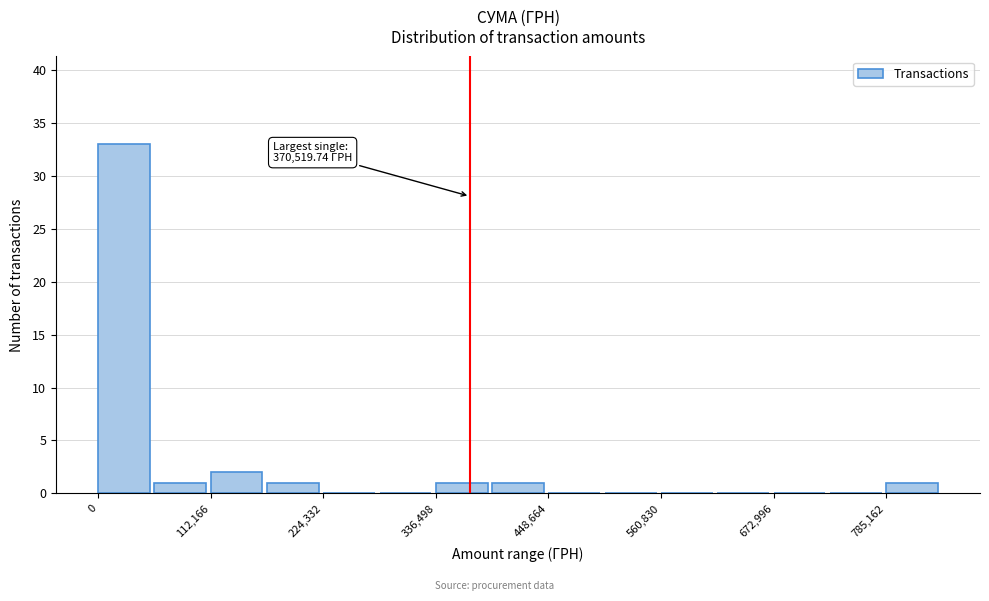

Read against the x-axis, roughly where is the centre of the tallest bar?

20000